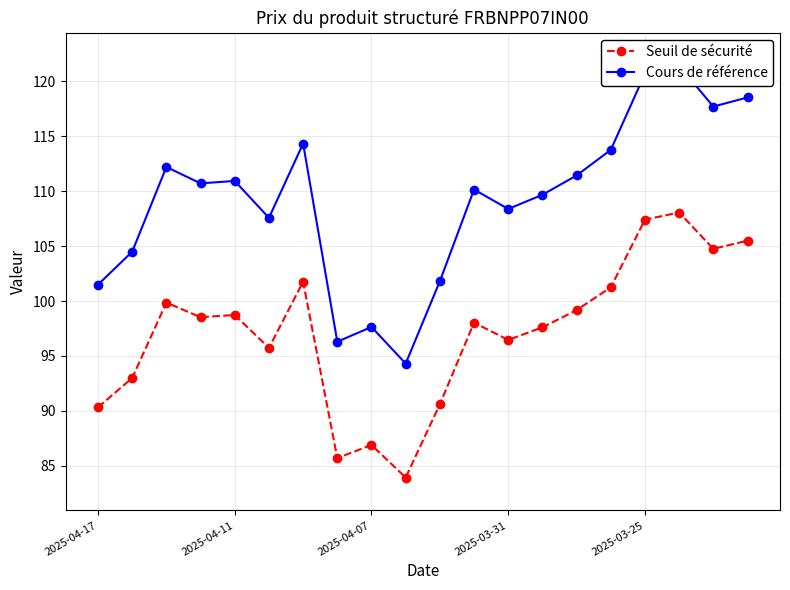

What is the maximum value for Seuil de sécurité?

108.1